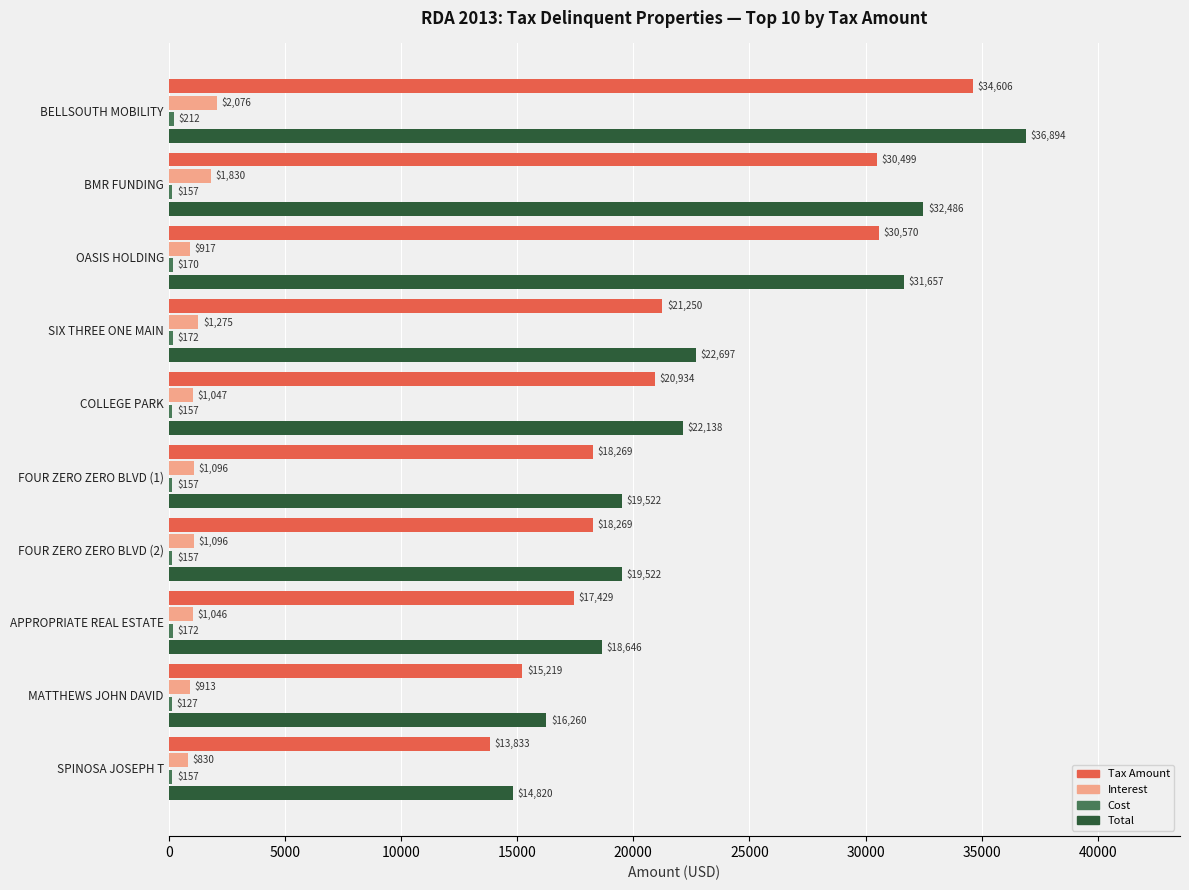

Between OASIS HOLDING and FOUR ZERO ZERO BLVD (2), which series saw the biggest shift?

Tax Amount